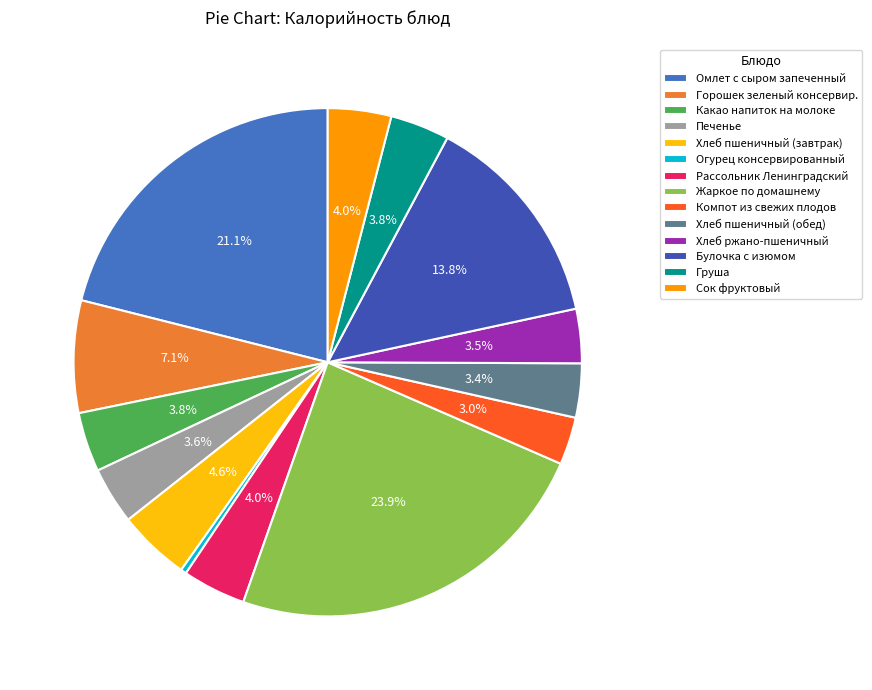

Is it true that Хлеб пшеничный (обед) is 3% of the pie?

True